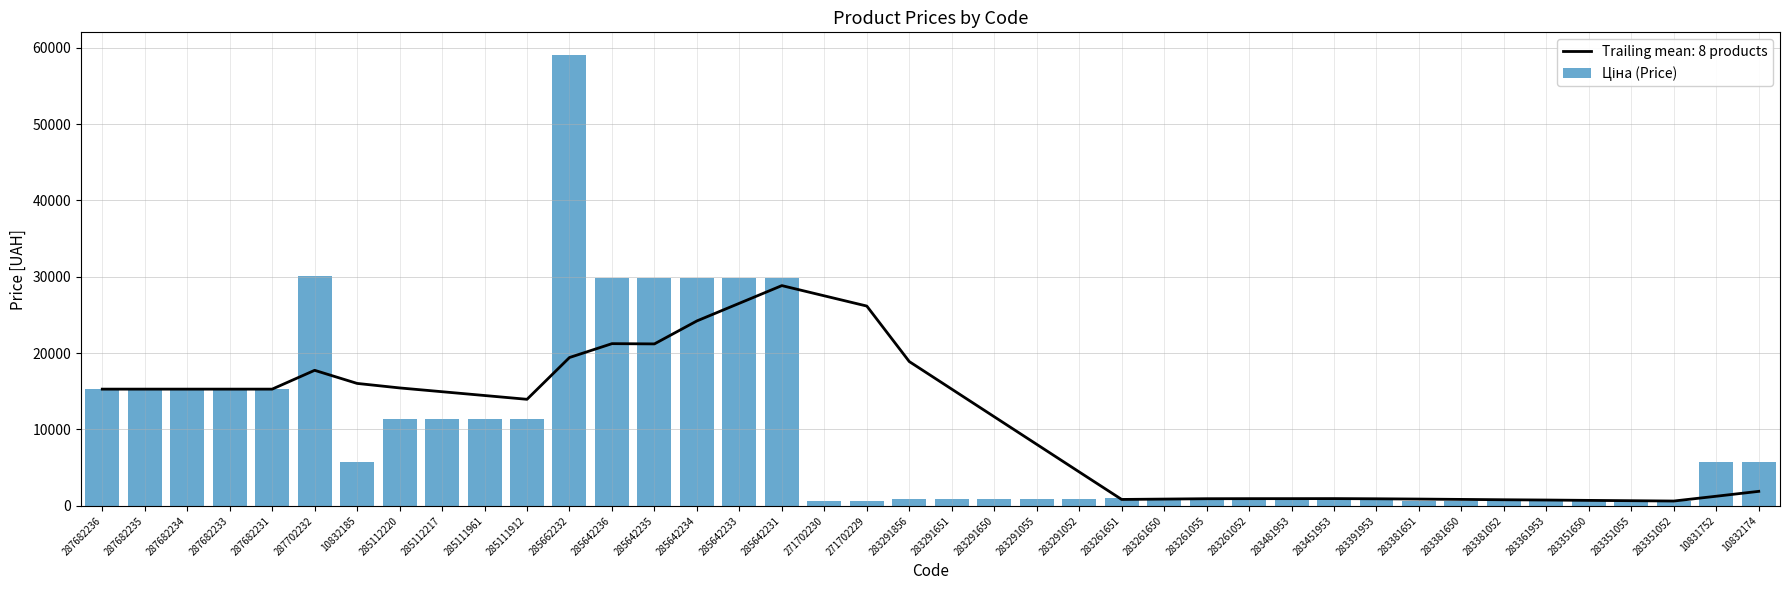

Approximately how many times larger is the value at 285662232 compared to 283361953?

85.8